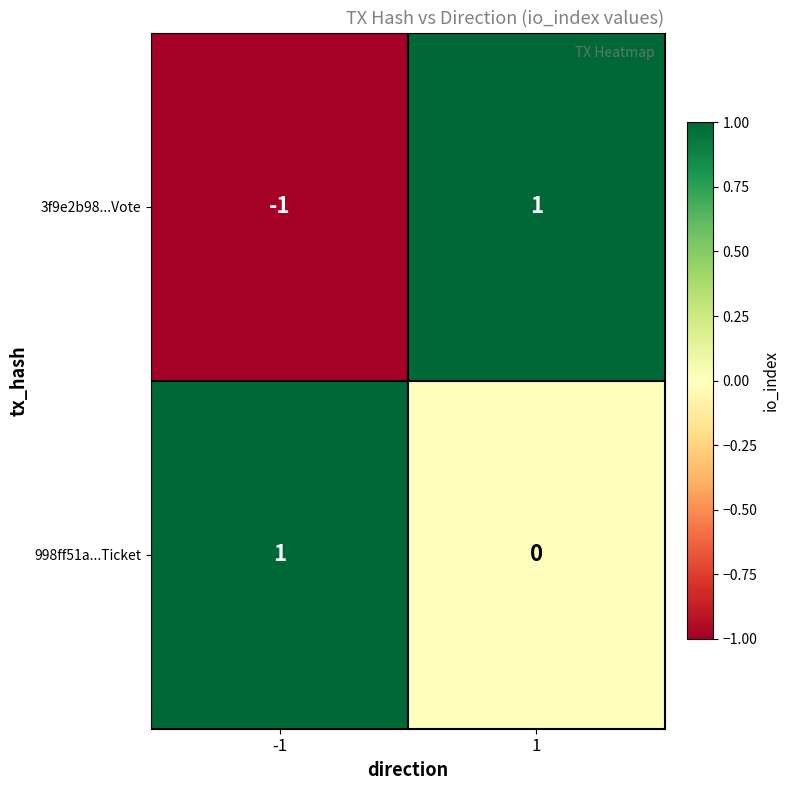

What is the greatest value displayed?

1